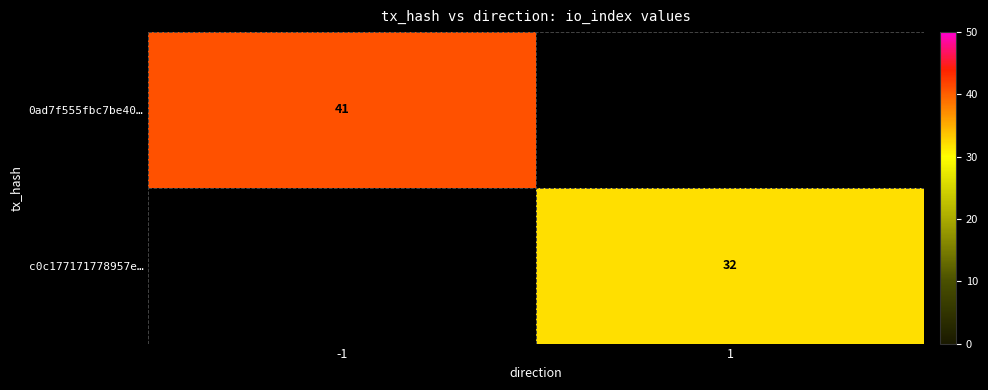

The c0c177171778957e… series shows 52 at 1. True or false?

False